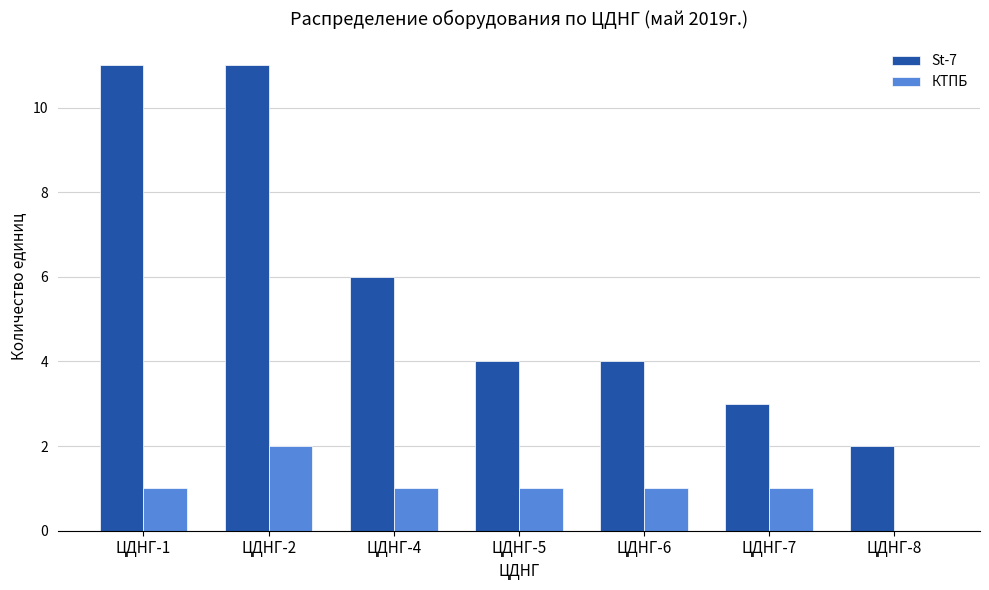

Count the St-7 values in the range 3 to 11.

6